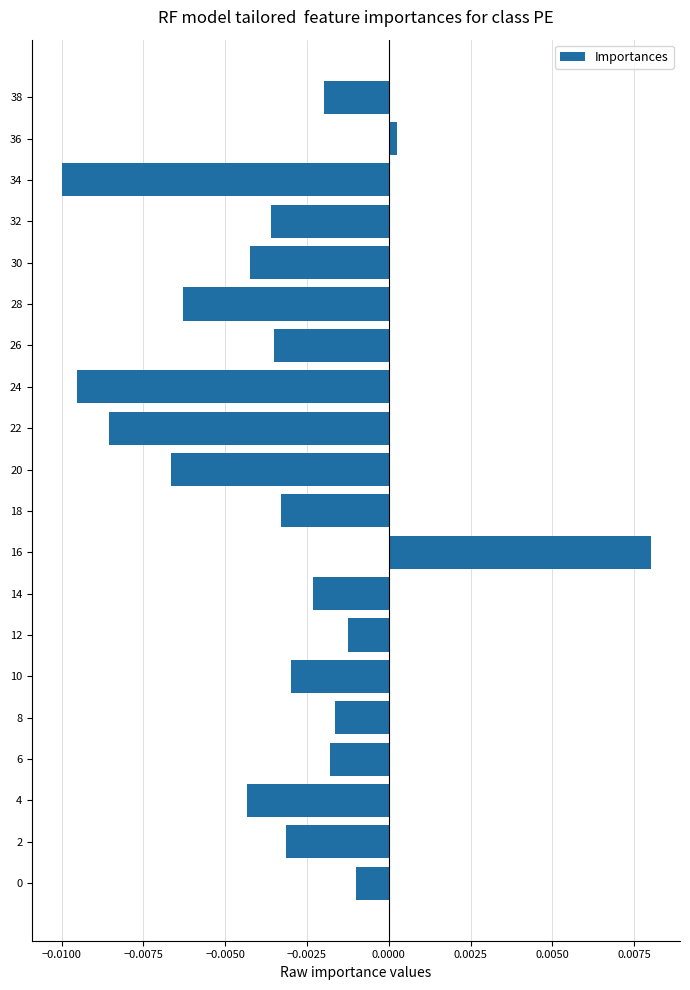

Where is the data nearest to the value 0?

36